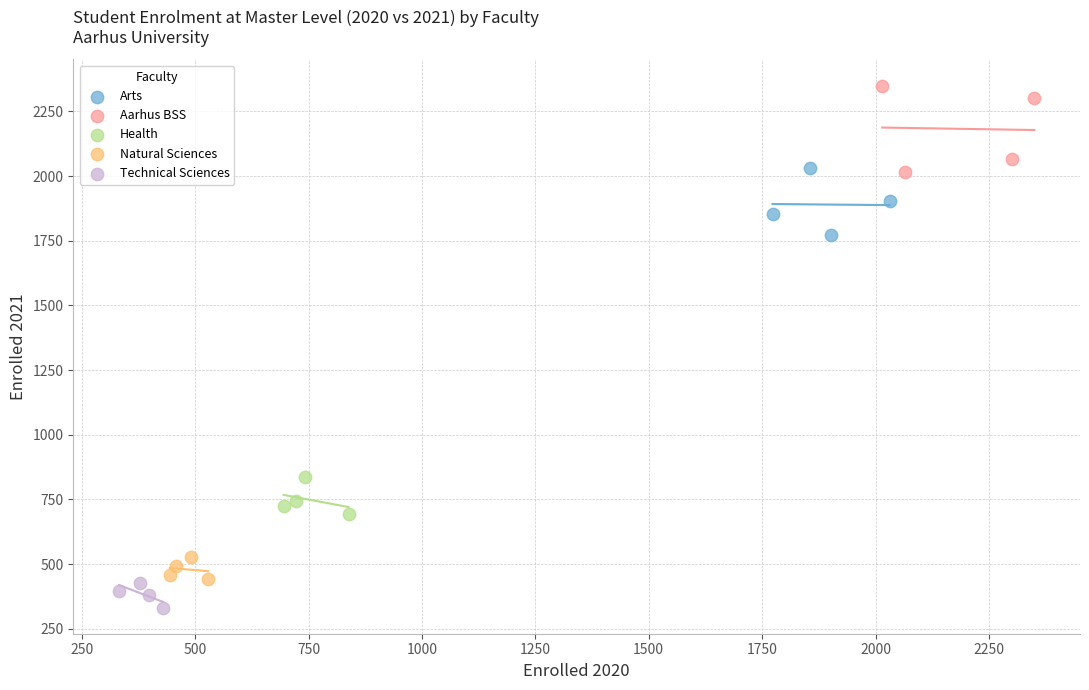

Which series has the largest Y range (max minus min)?

Aarhus BSS